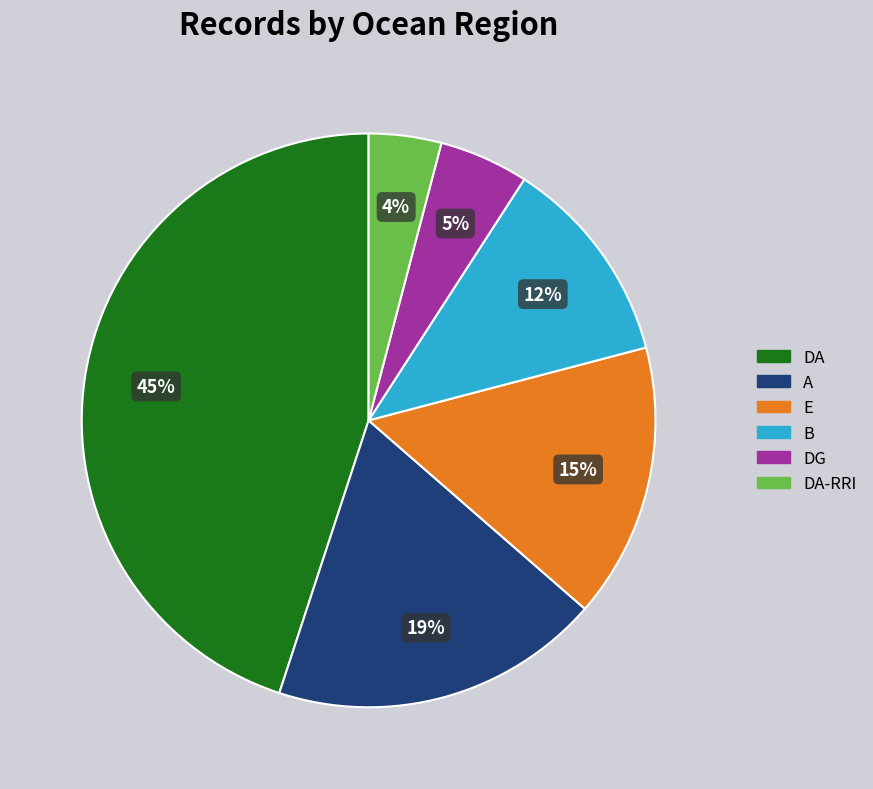

Which slice is the largest?

DA